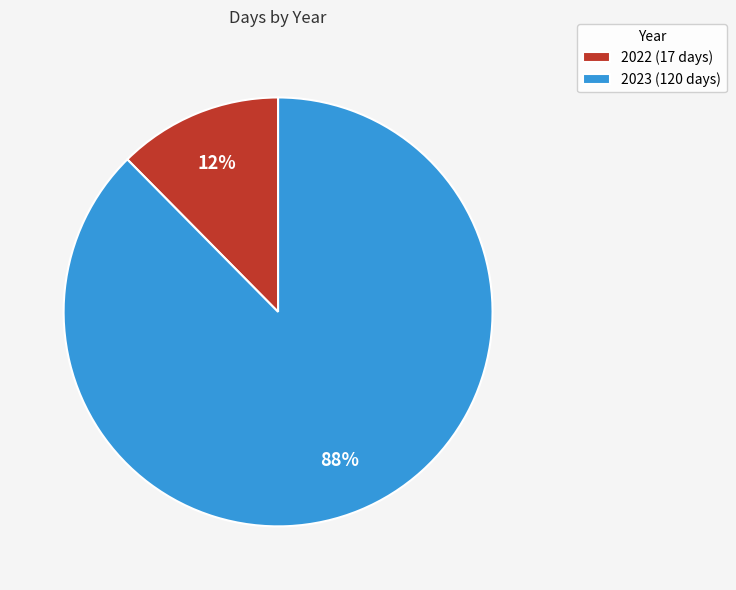

To the nearest percent, what is the average slice percentage?

50%